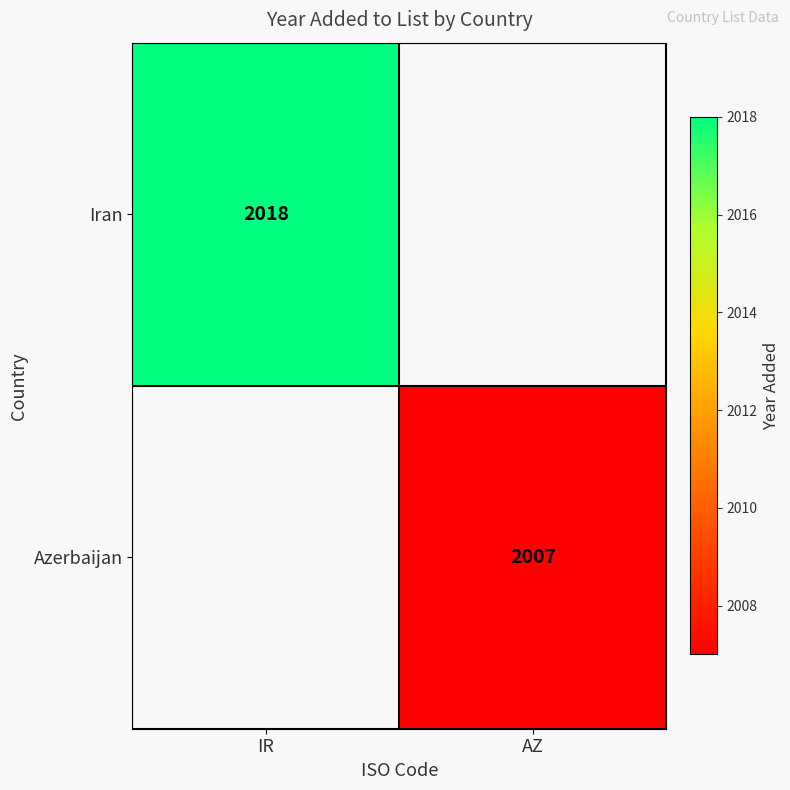

The Iran series shows 3431 at IR. True or false?

False